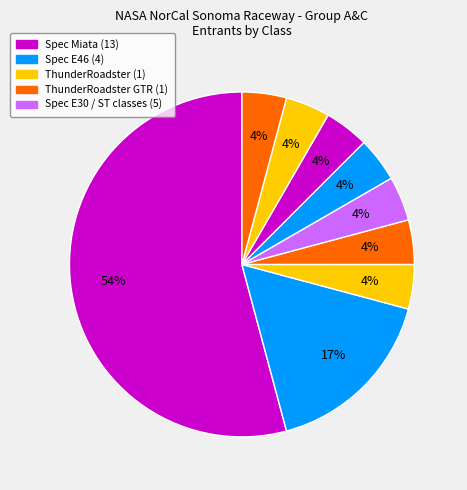

How many slices are in this pie chart?

9